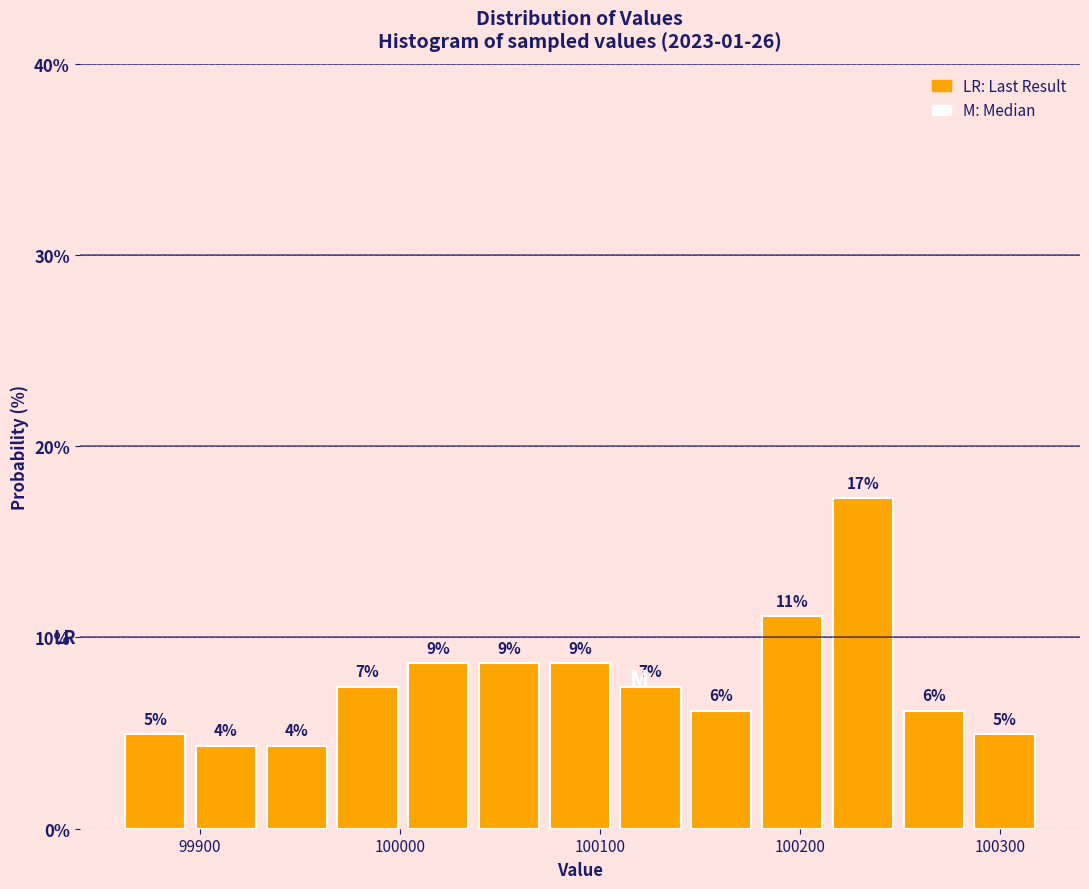

Around what value on the x-axis is the tallest bar? Give the approximate position of its centre, as read against the axis.

100230